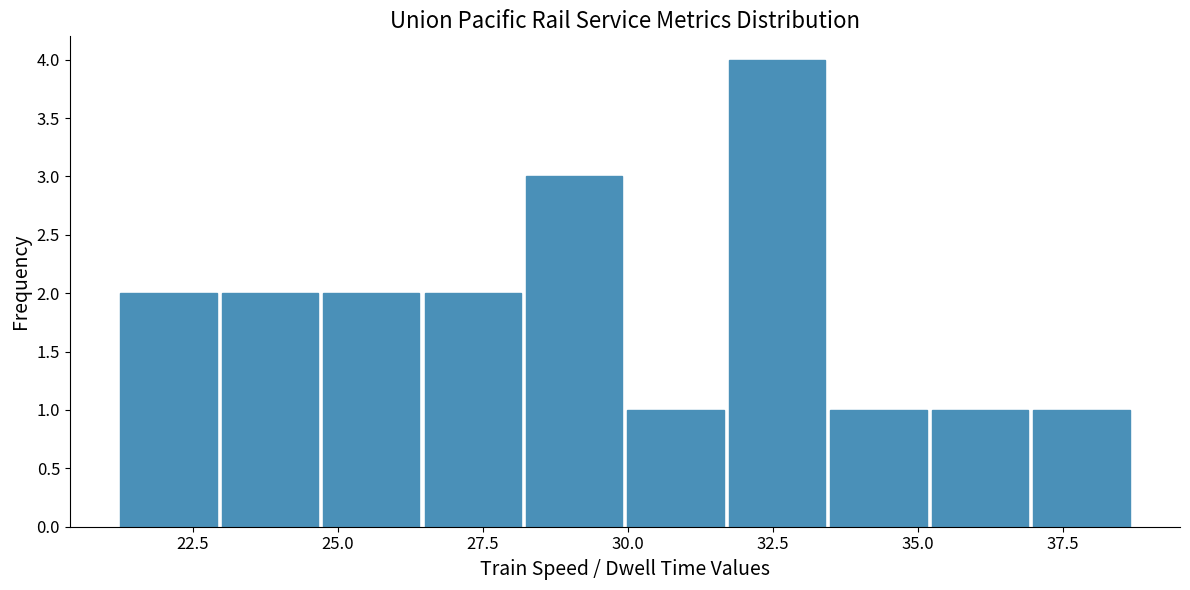

Around what value on the x-axis is the tallest bar? Give the approximate position of its centre, as read against the axis.

32.5